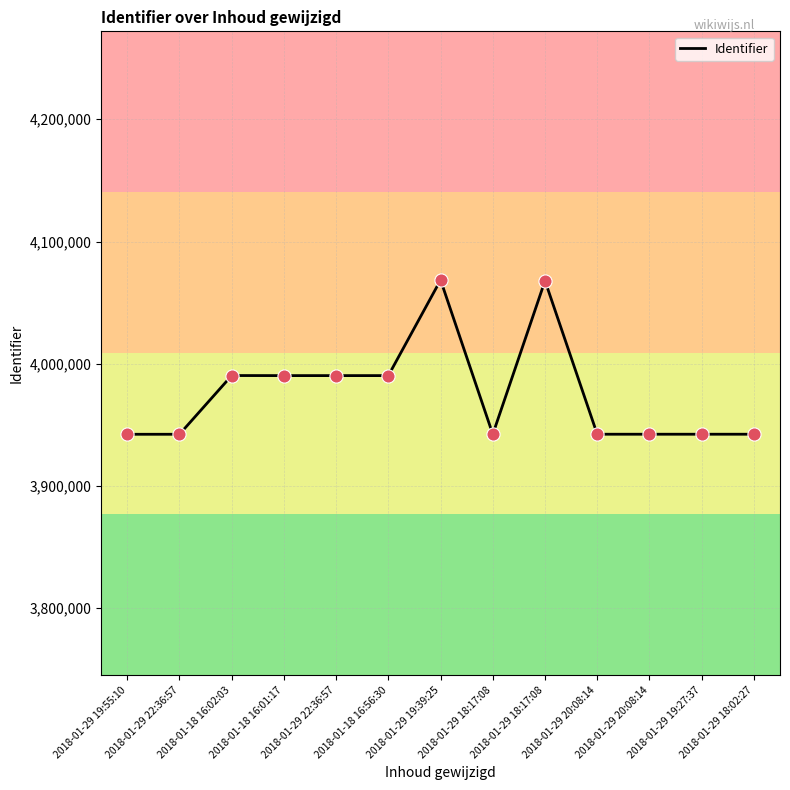

How many lines are shown in the chart?

1